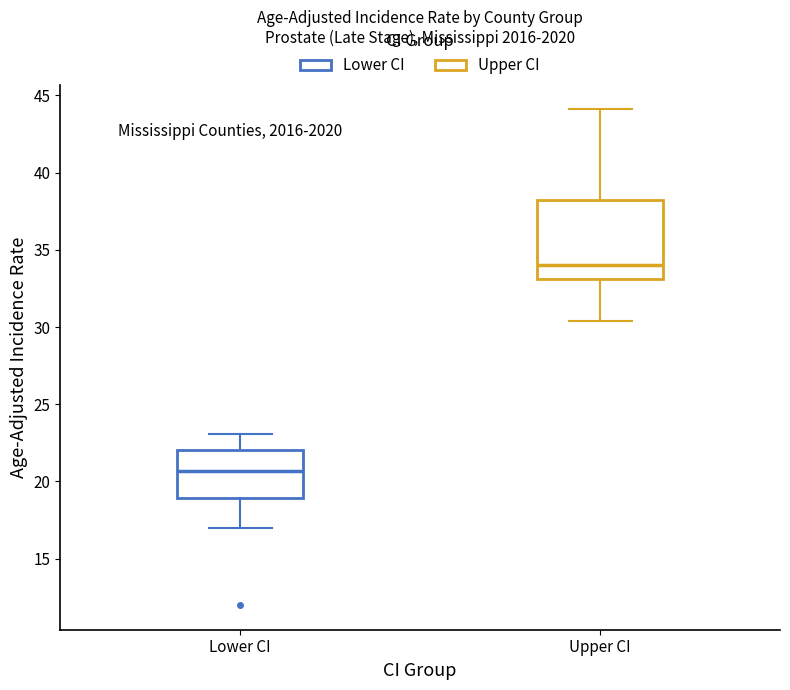

Reading left to right, transcribe this box plot: for each box, give where its median line is, the range the box spans, and where its two whiskers end, as read against the y-axis. The values are not printed on the chart, so give them approximately, as read against the axis.

Lower CI: median 20.5, box 19.0 to 22.0, whiskers 17.0 to 23.0
Upper CI: median 34.0, box 33.0 to 38.5, whiskers 30.5 to 44.0